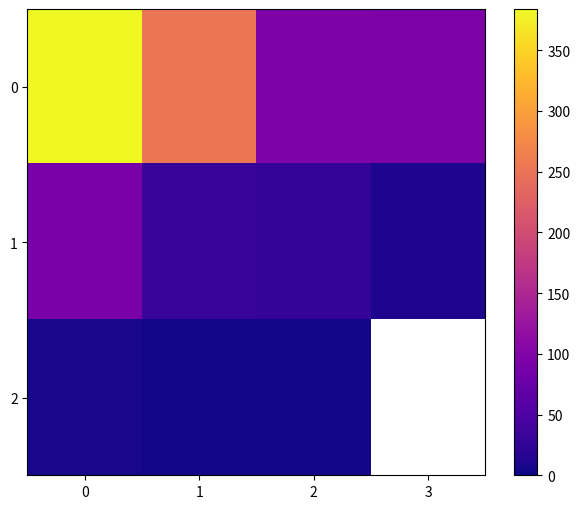

What is the total value across all series at 0?

482.0